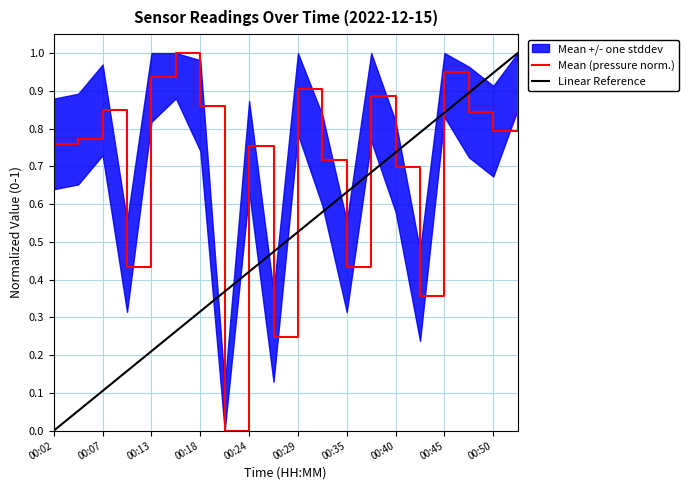

True or false: Linear Reference and Mean (pressure norm.) cross at least once.

True